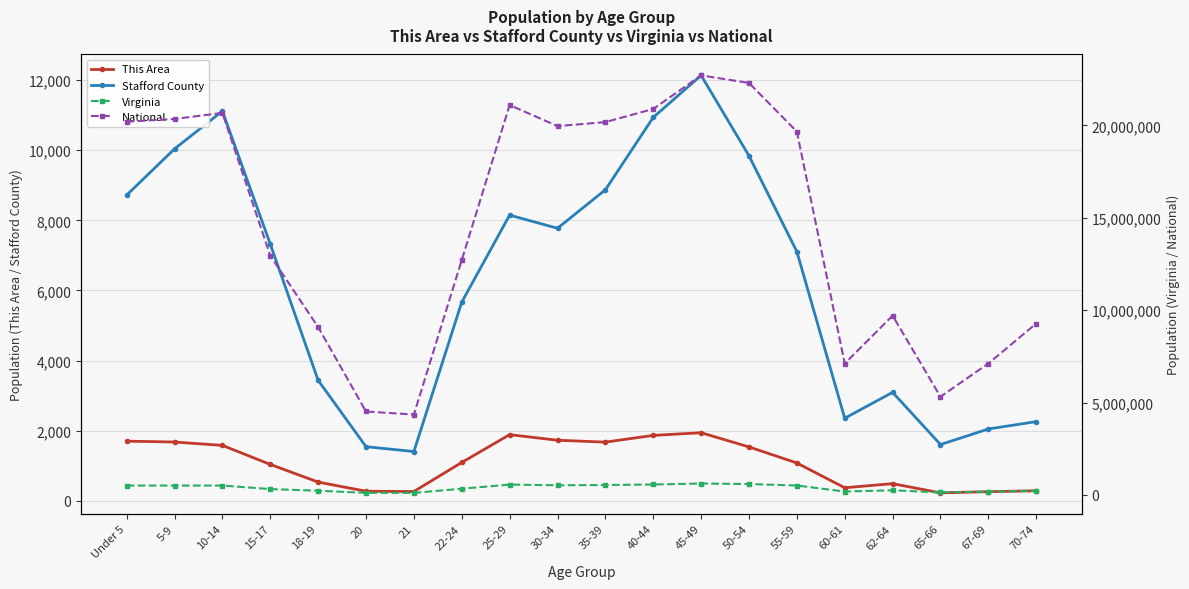

True or false: Virginia has a value of 149850 at 25-29.

False